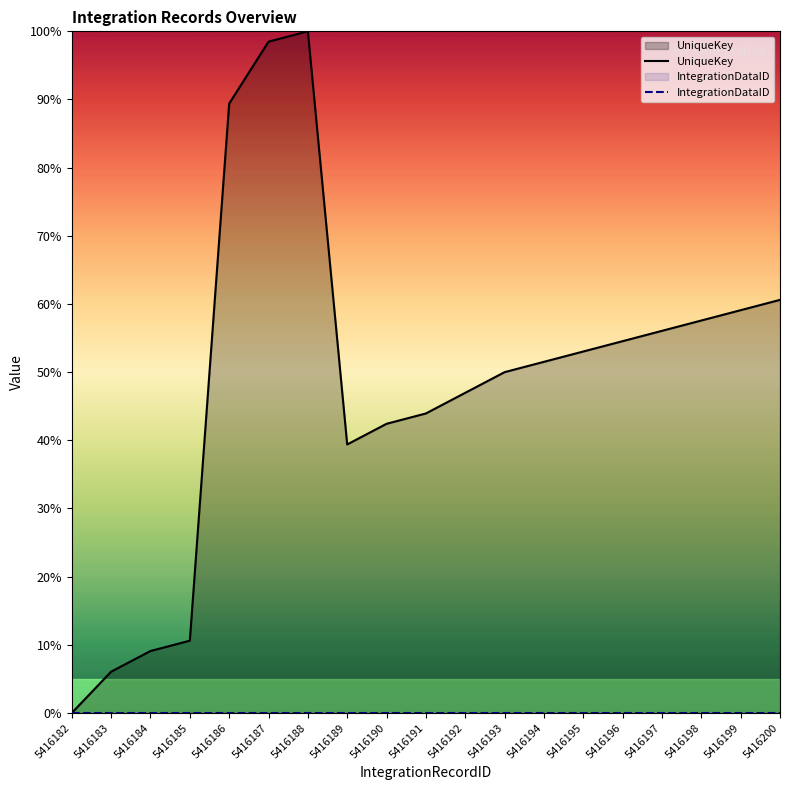

True or false: IntegrationDataID has a value of 0.0 at 5416198.

True